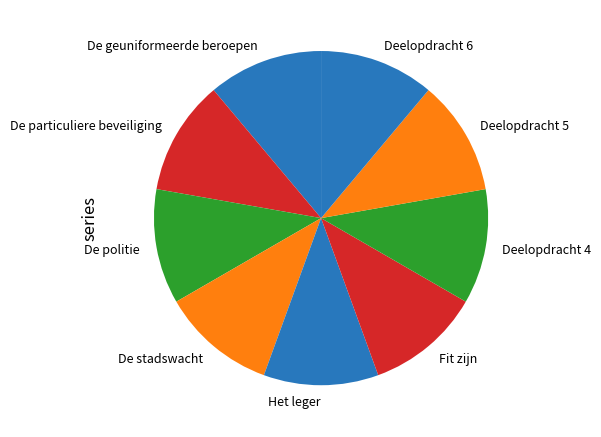

Is it true that Deelopdracht 4 is 11% of the pie?

True